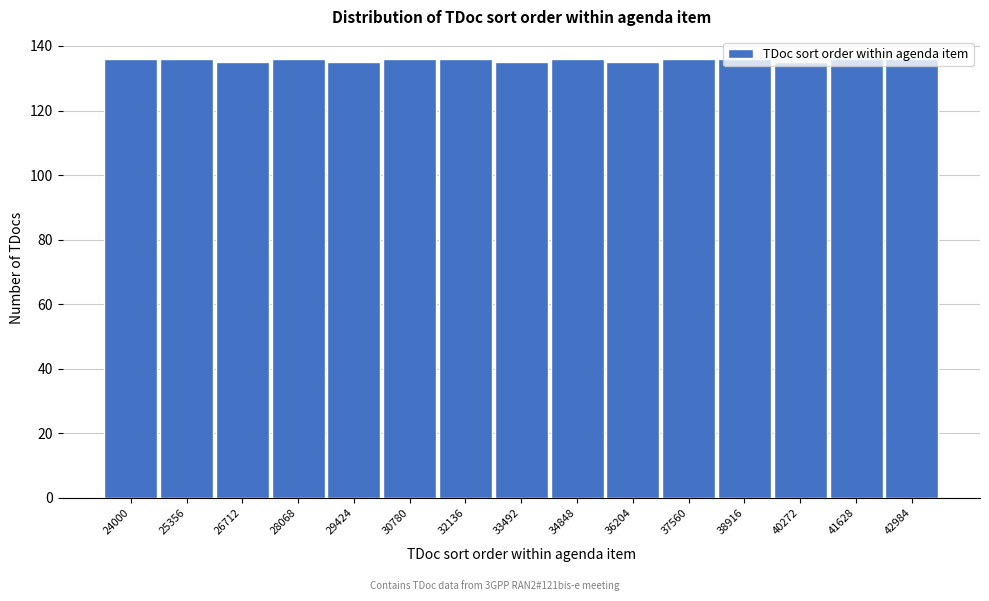

What is the sum of all values?

2035